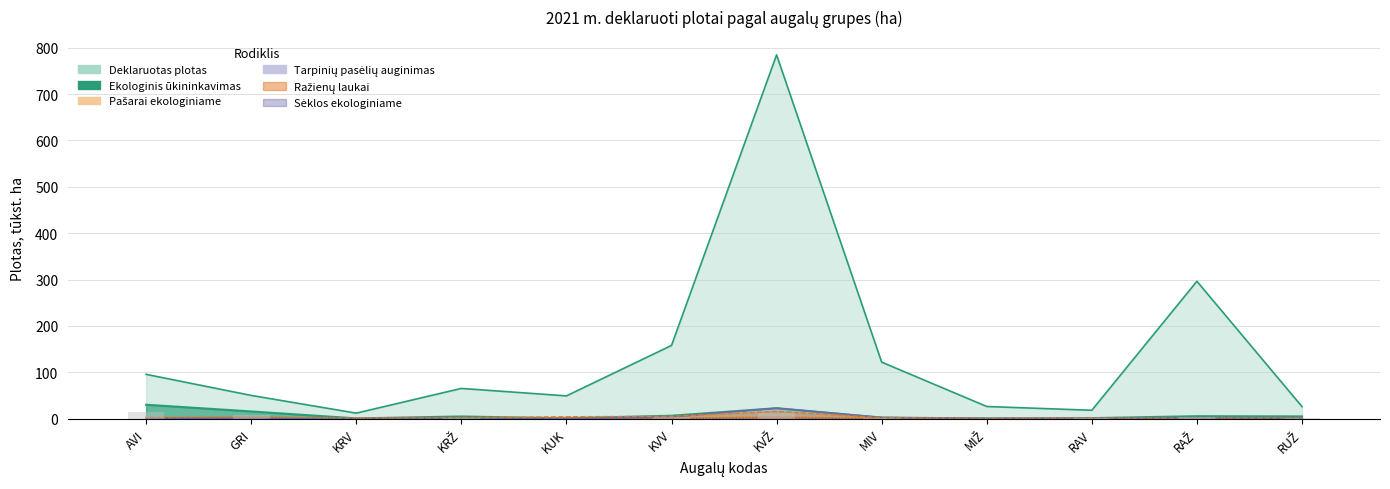

Between KVŽ and RAV, which series saw the biggest shift?

Deklaruotas plotas